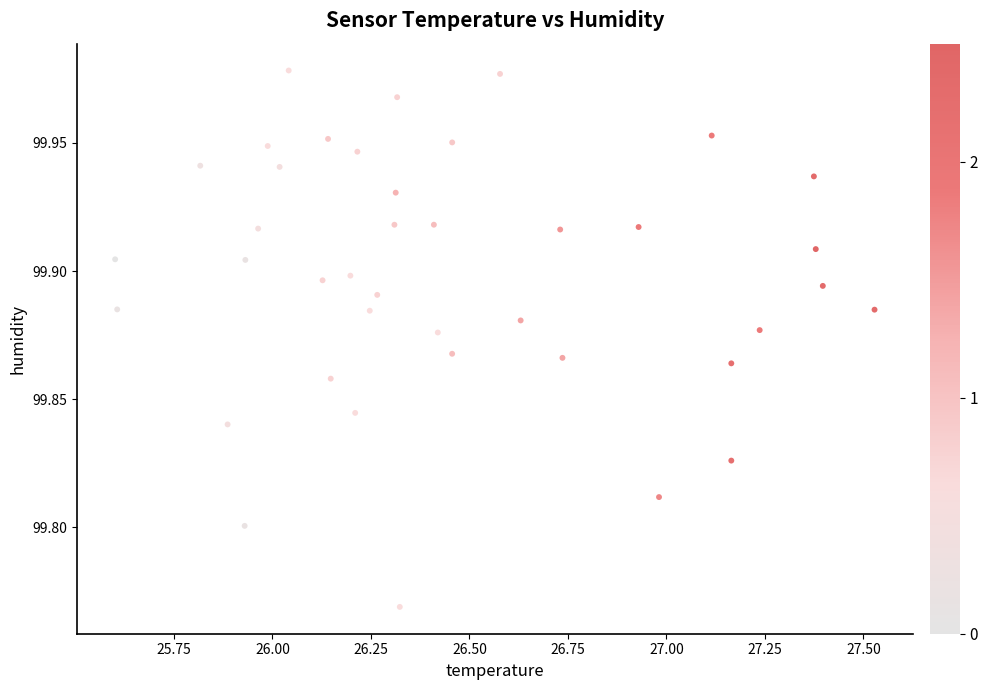

What is the range of X values (max minus min)?

1.9